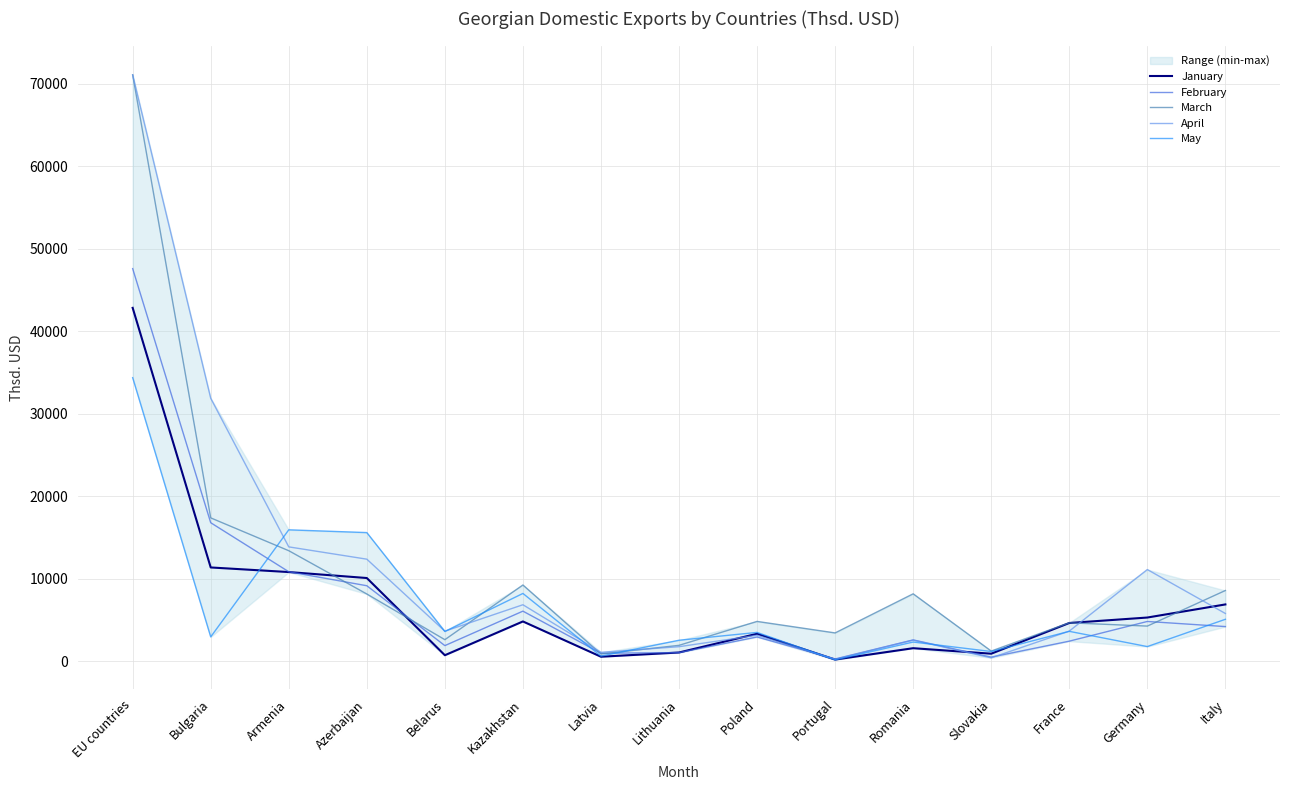

What is the sum of the February values at Bulgaria and Germany?

21579.0